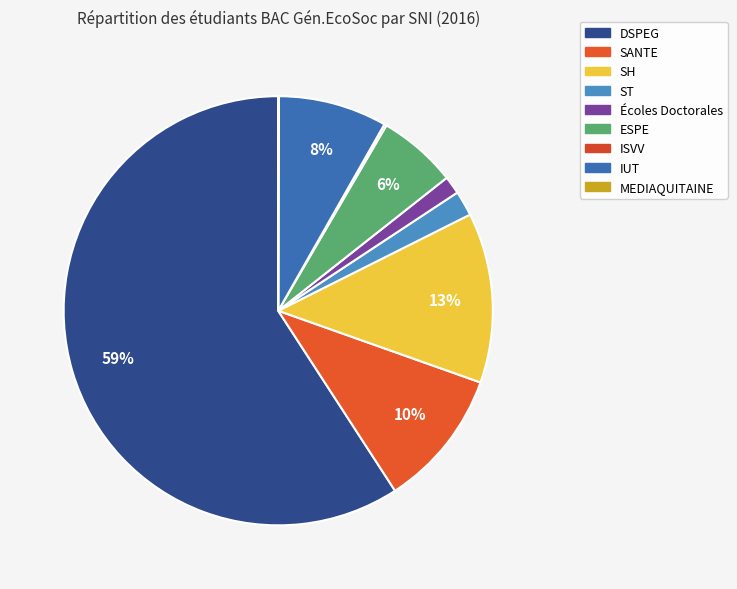

What is the majority slice?

DSPEG